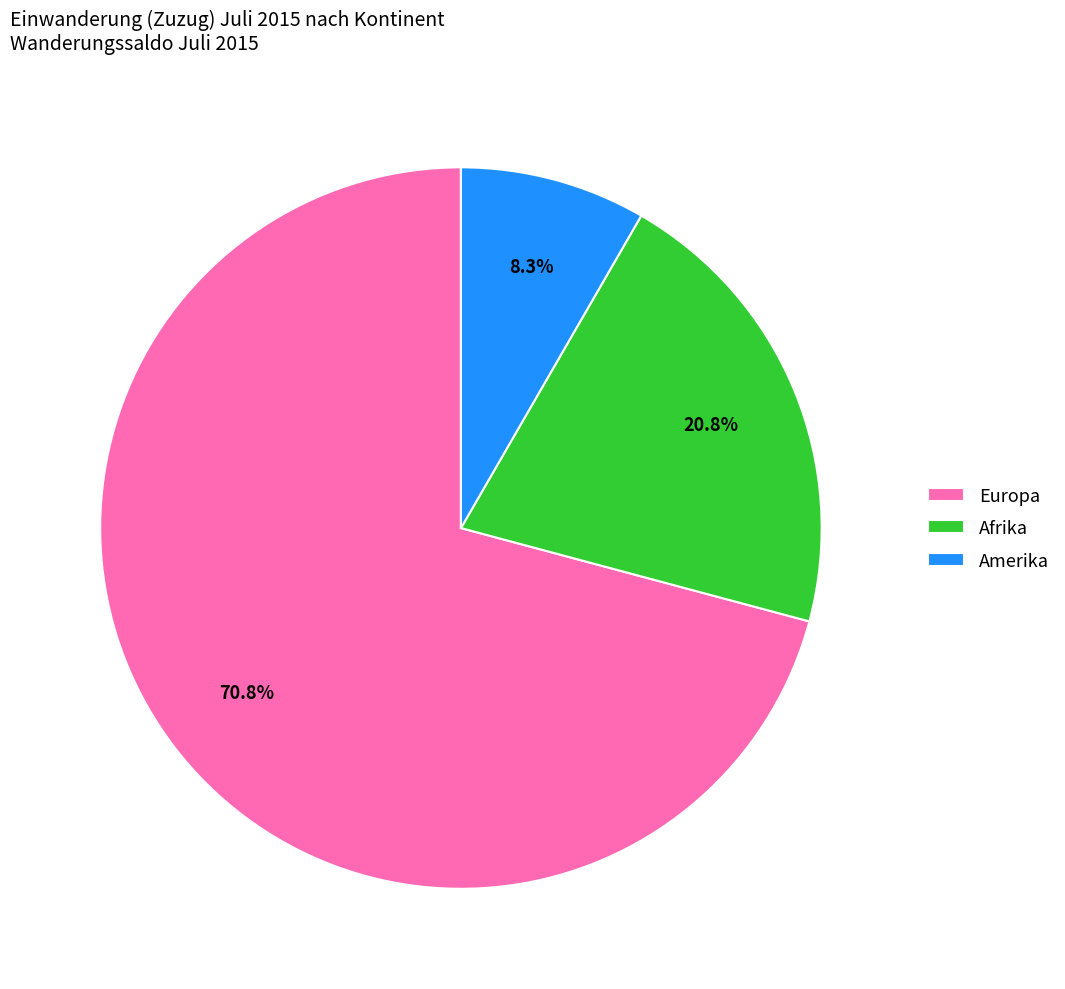

To the nearest percent, what is the difference between the largest and smallest slice percentages?

63%